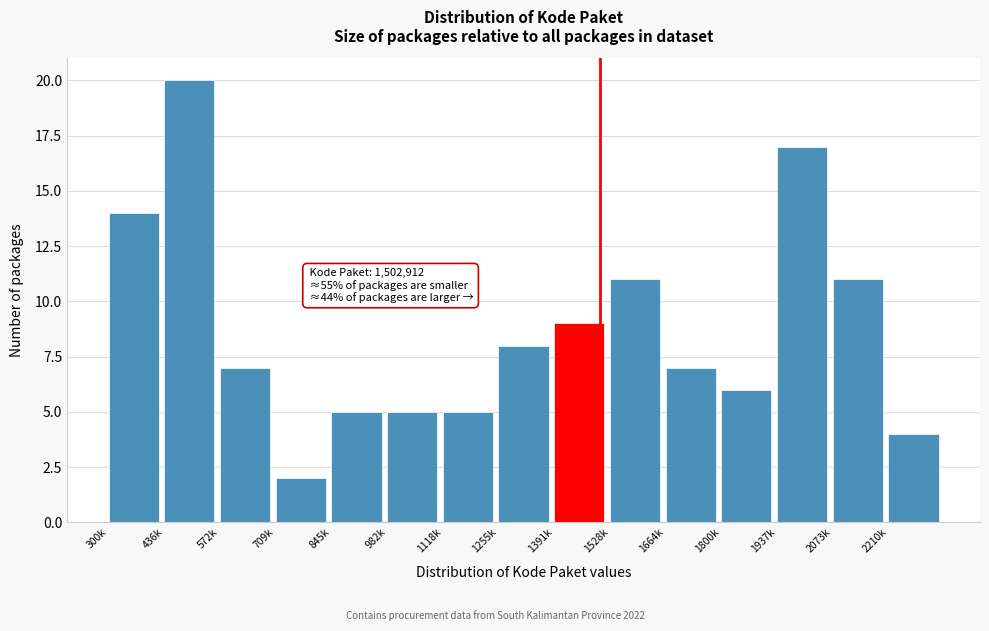

Reading right to left, extract all data points from this chart.

2210k=4	2073k=11	1937k=17	1800k=6	1664k=7	1528k=11	1391k=9	1255k=8	1118k=5	982k=5	845k=5	709k=2	572k=7	436k=20	300k=14